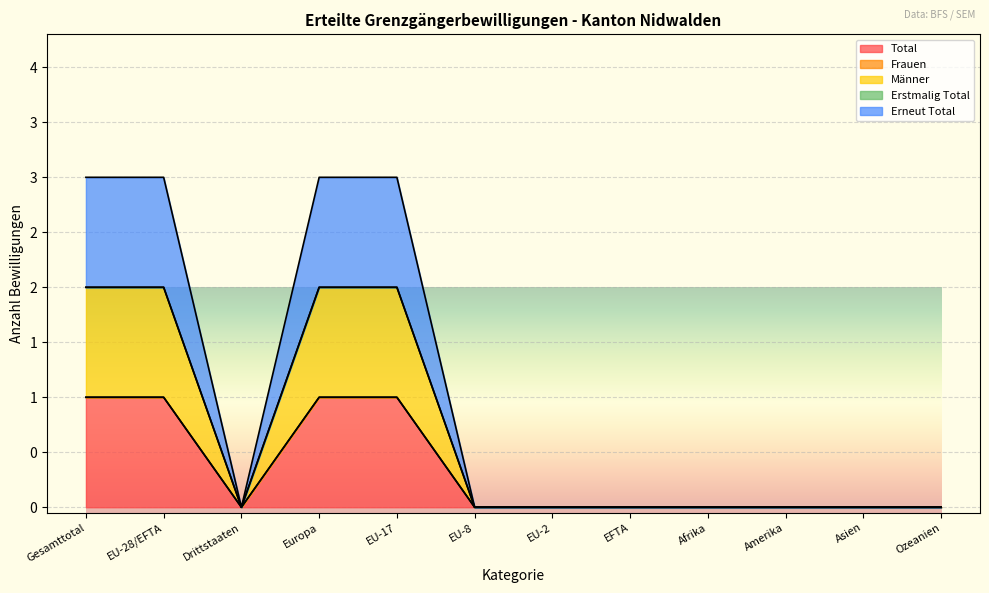

How many categories are shown in the chart?

12